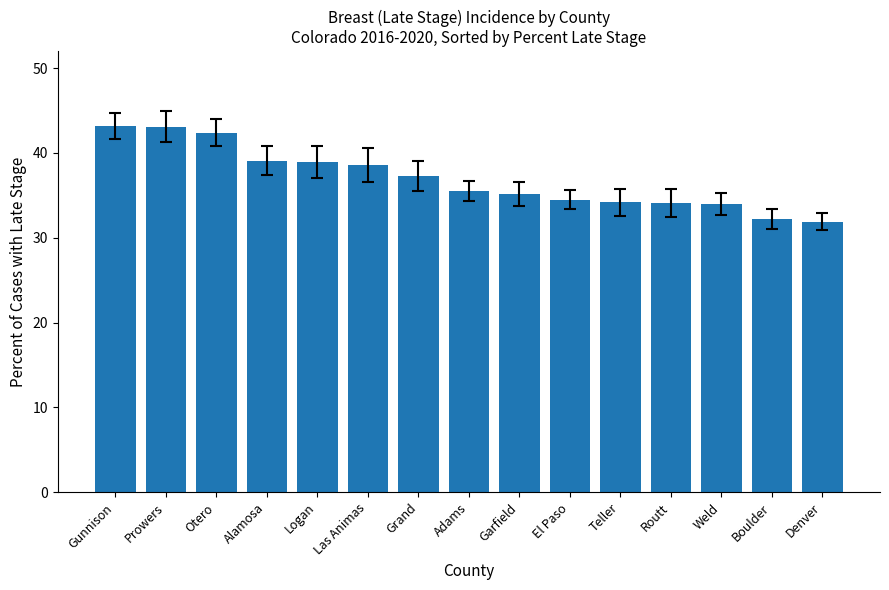

How many categories are shown in the chart?

15